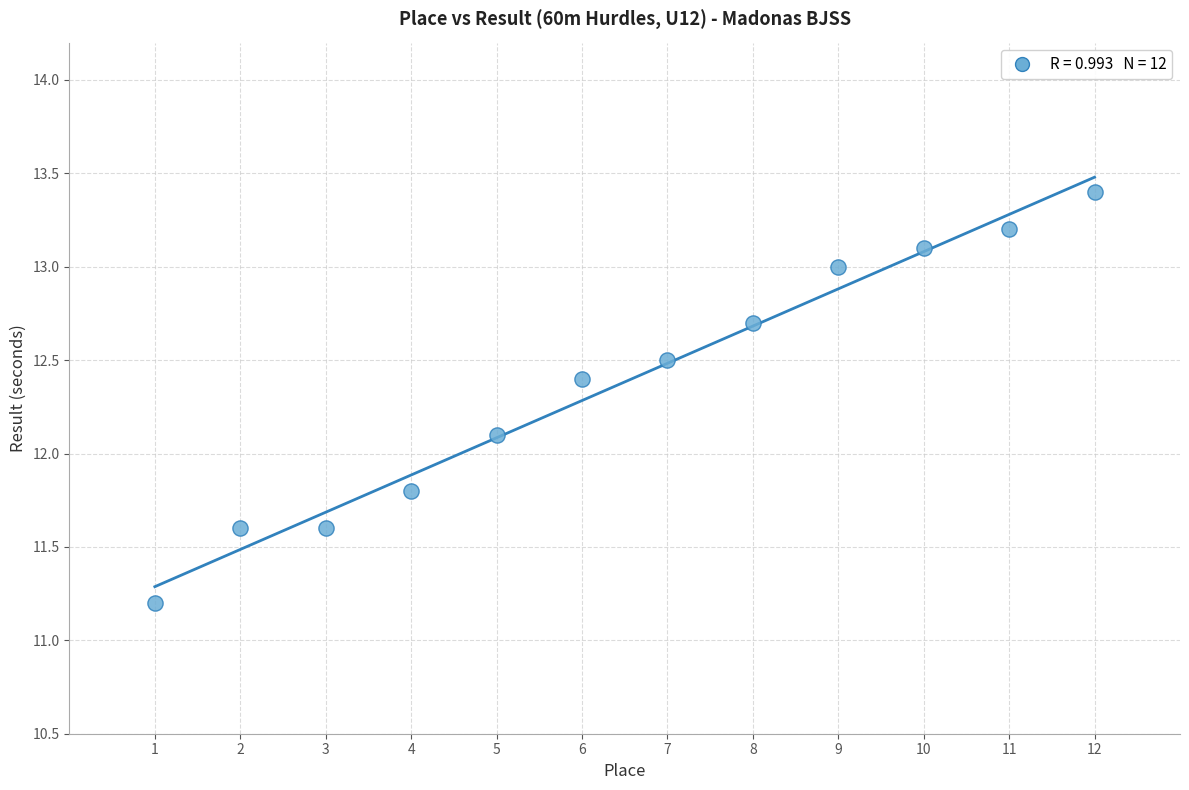

What Y value in the scatter plot is closest to 12?

12.1